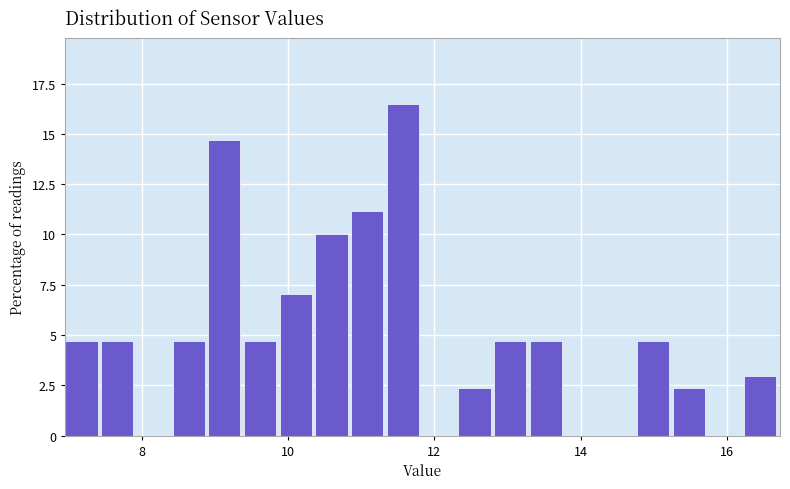

Read against the x-axis, roughly where is the centre of the tallest bar?

11.6